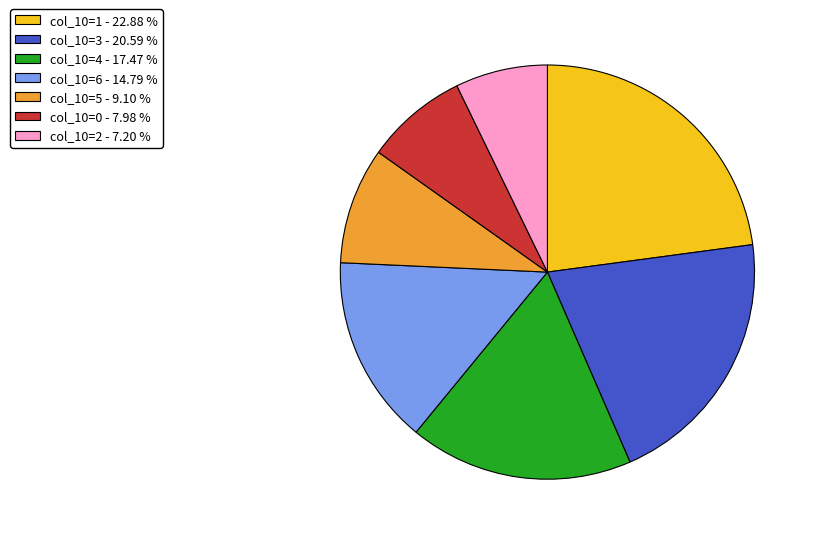

Is there a majority slice in this chart?

No